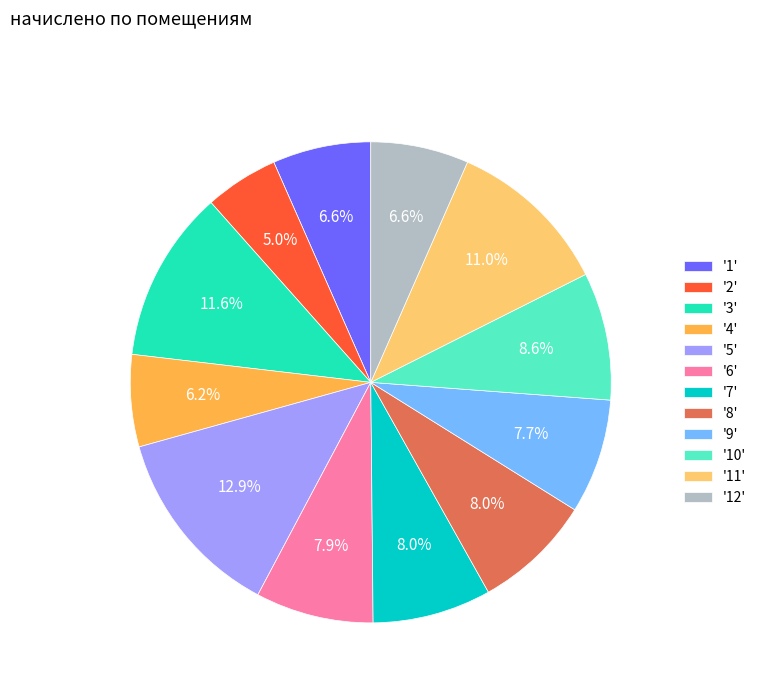

What percentage is NOT represented by '8'?

92.0%